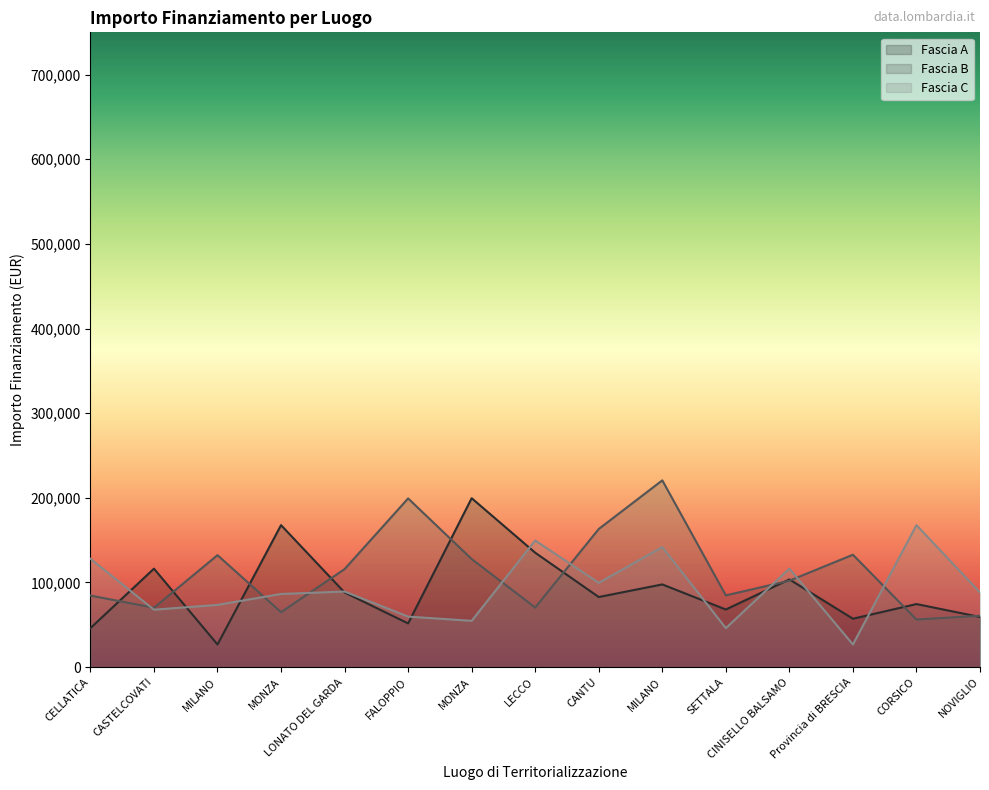

True or false: Fascia B has a value of 64886.6 at MONZA.

True